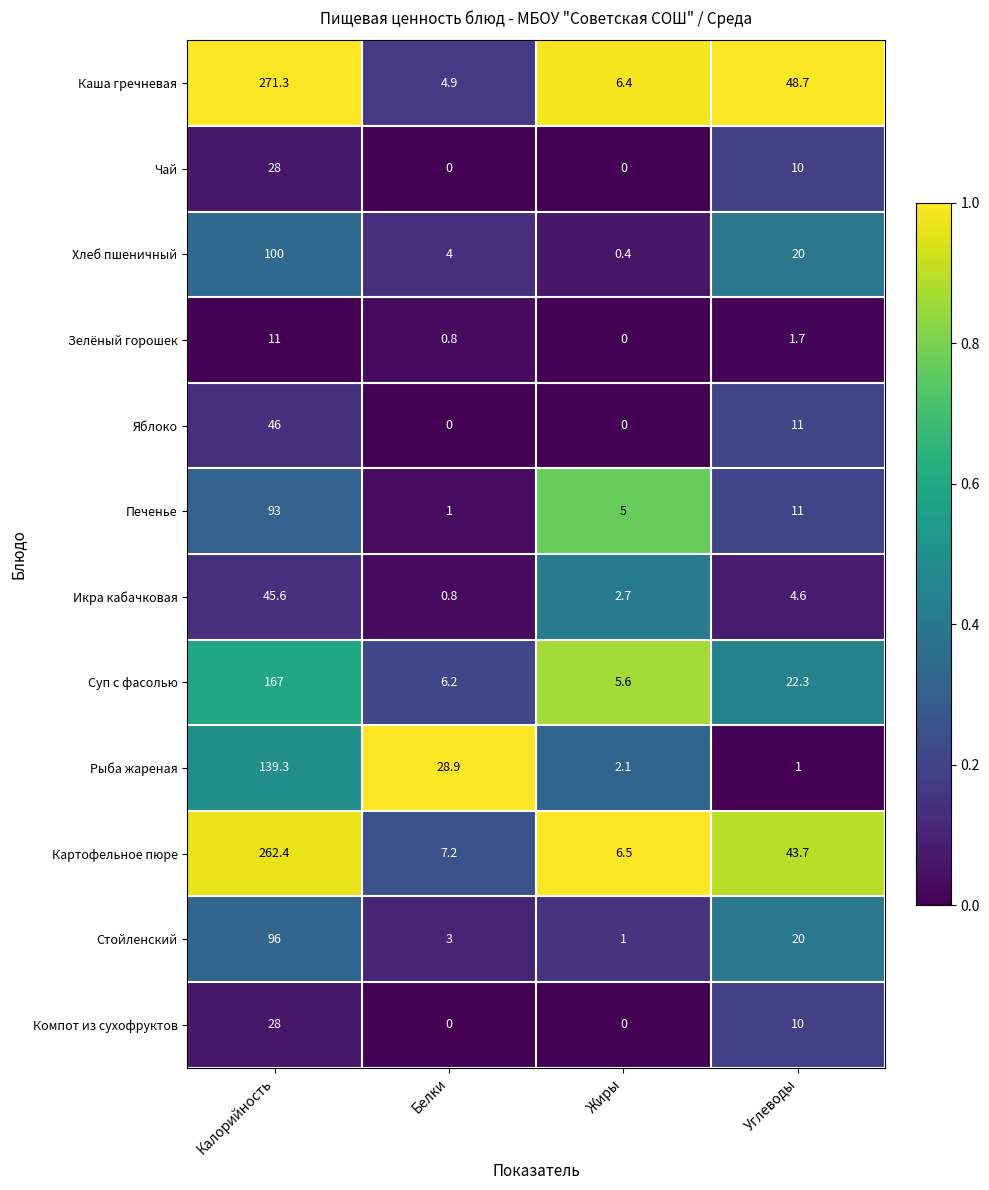

True or false: Печенье has a value of 7.1 at Жиры.

False